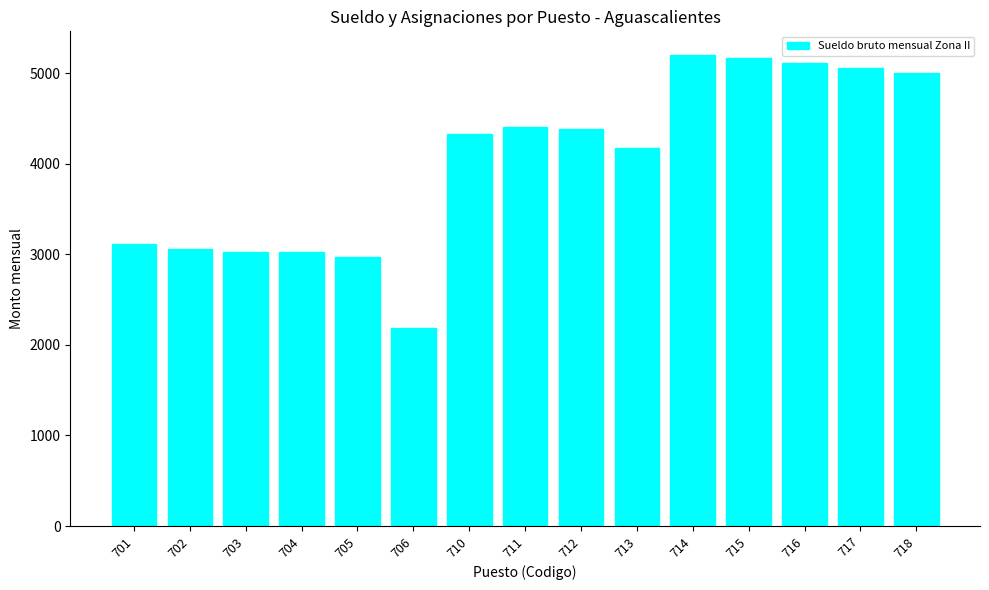

How many distinct data groups are displayed?

1